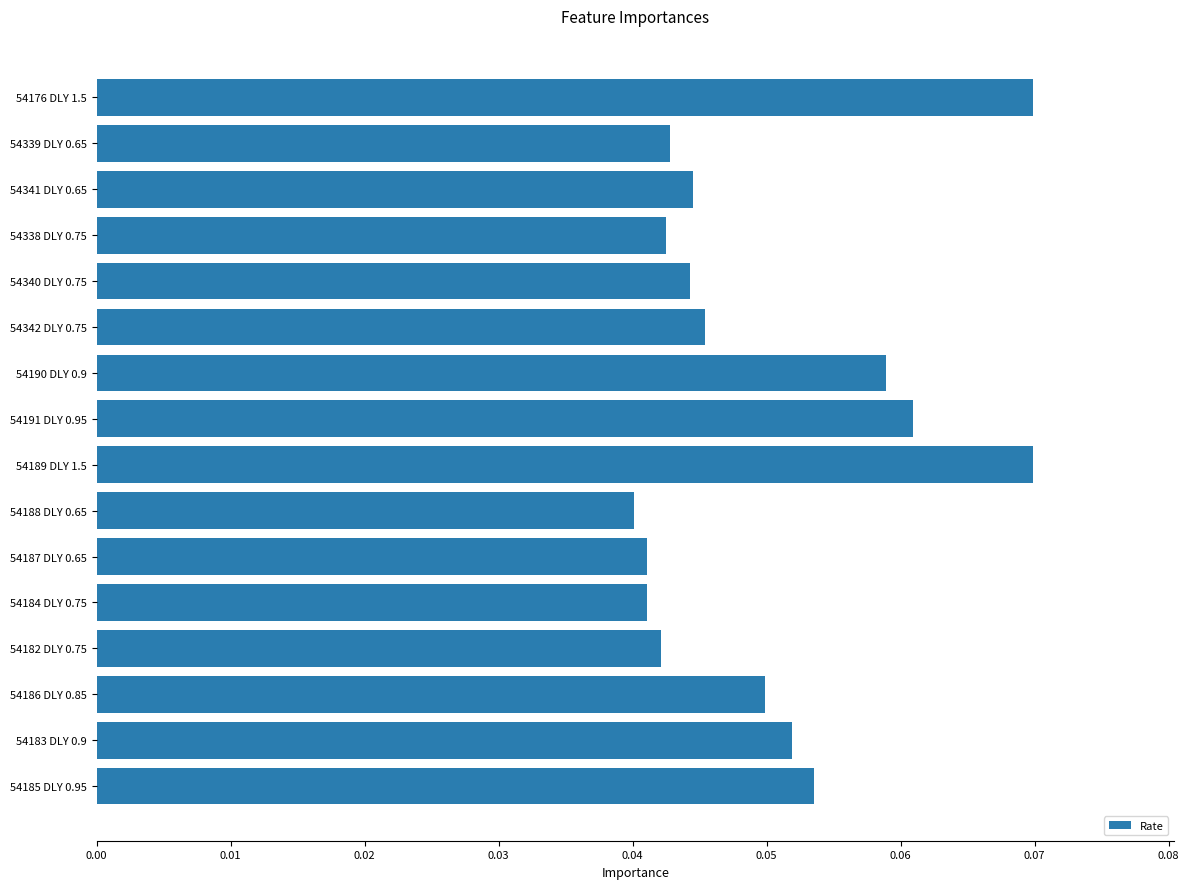

What is the label of the 7th bar from the bottom?

54188 DLY 0.65